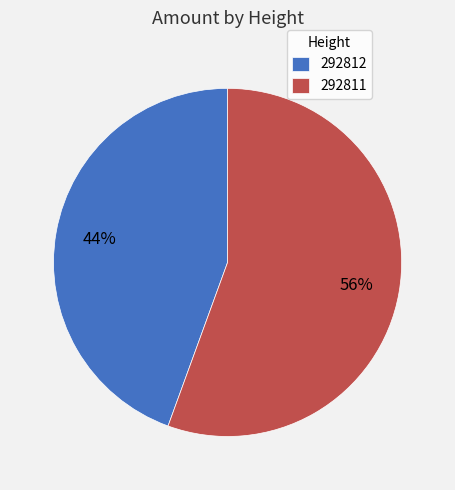

To the nearest percent, what is the combined percentage of 292811 and 292812?

100%